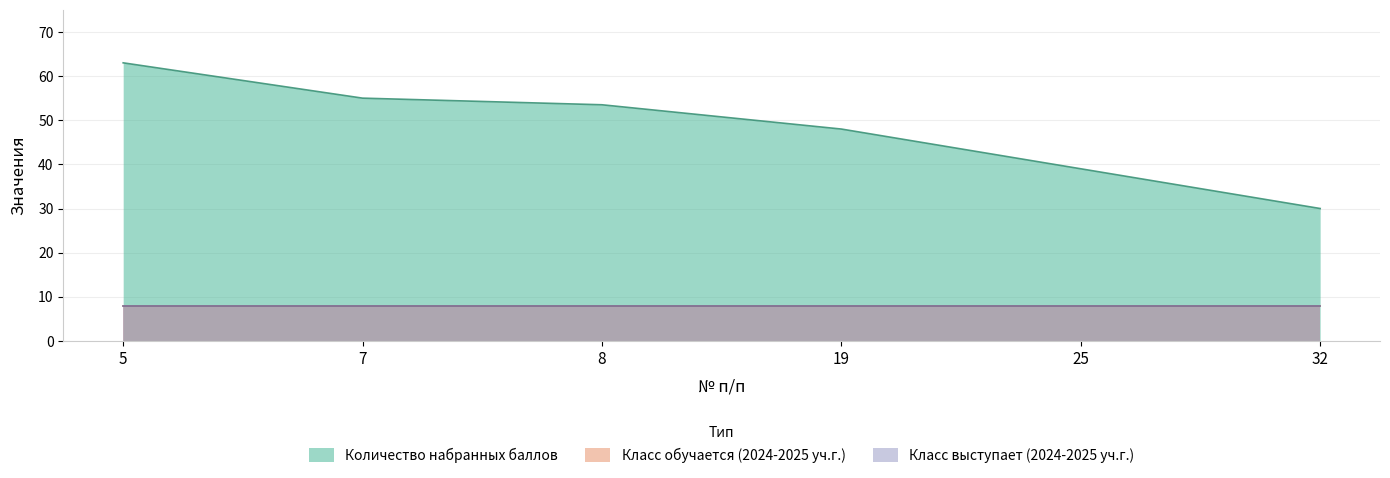

At which category is the sum across all series the highest?

5